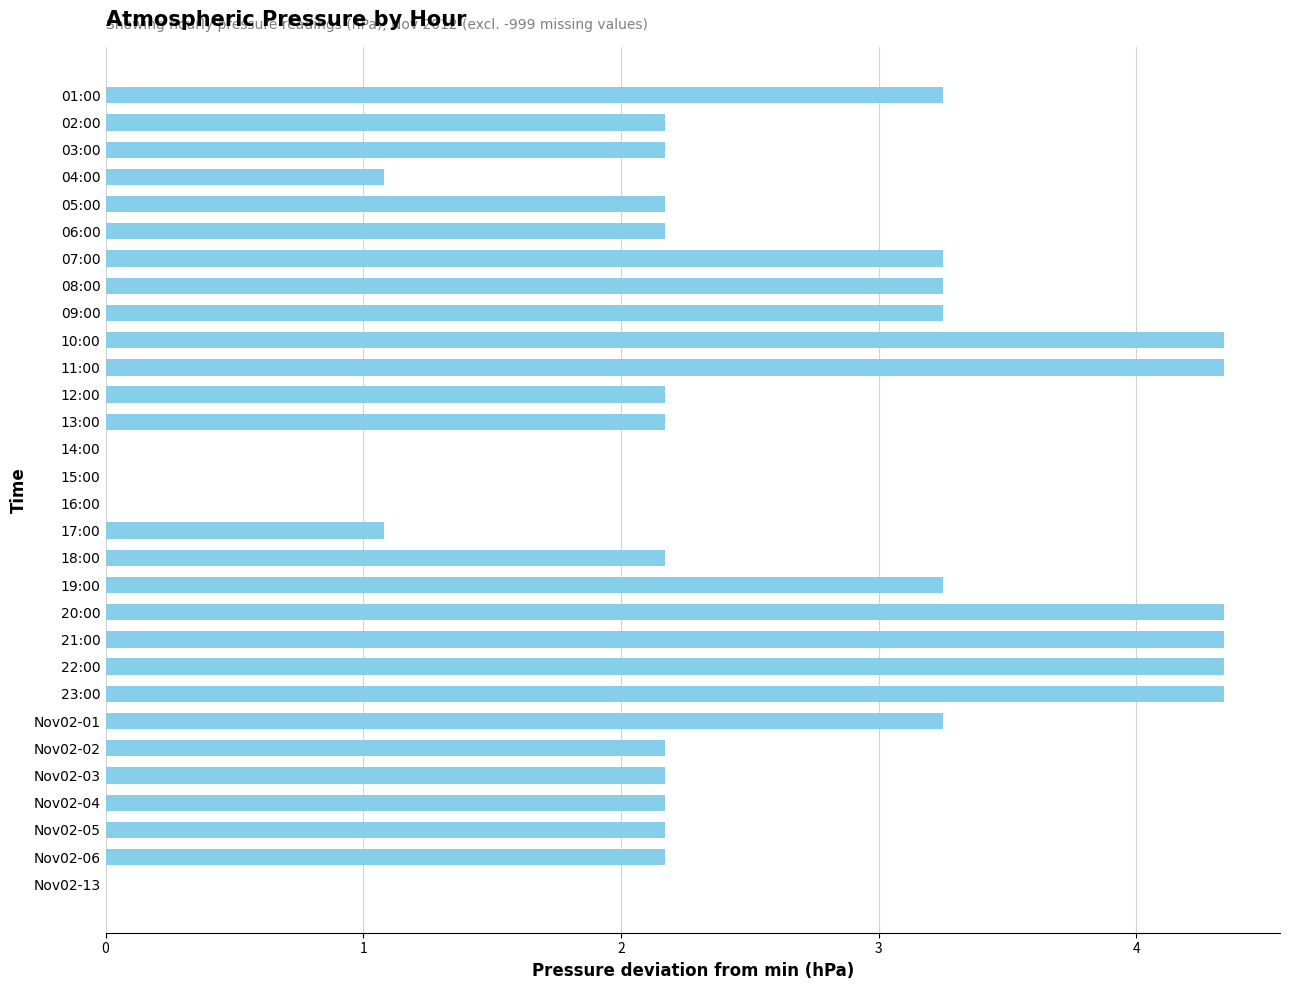

What is the ratio of the value at Nov02-05 to the value at 12:00?

1.0